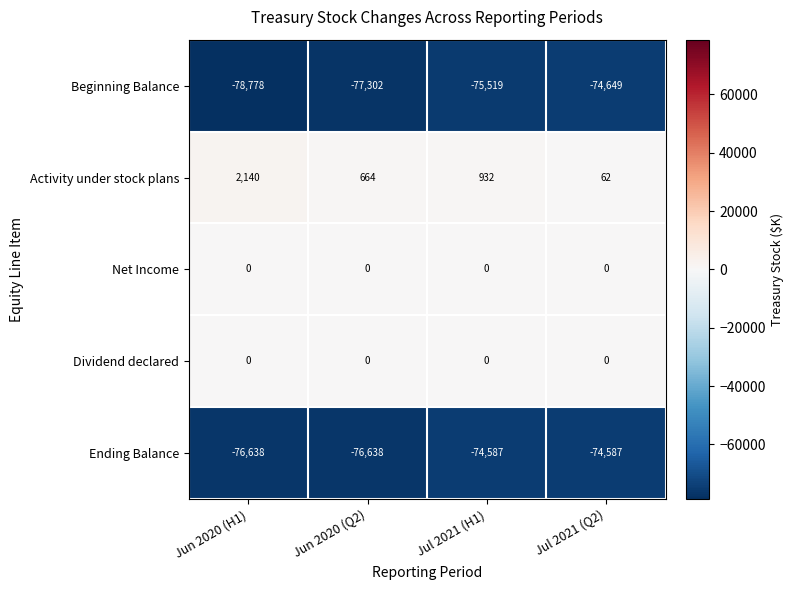

Is it true that Dividend declared equals 0 at Jun 2020 (H1)?

True